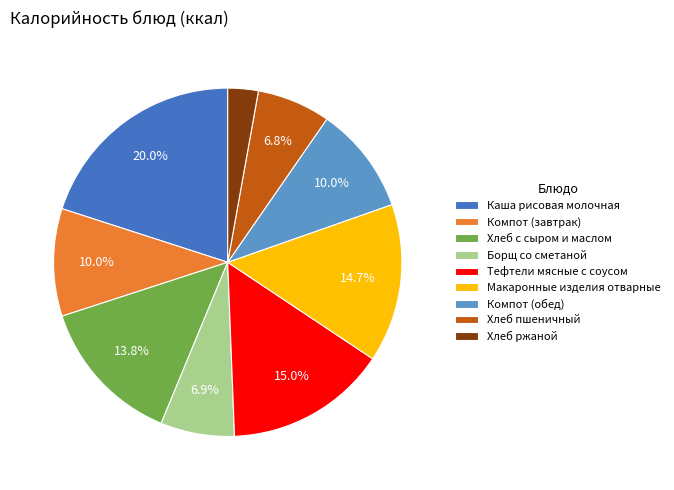

Between Хлеб ржаной and Компот (обед), which is larger?

Компот (обед)